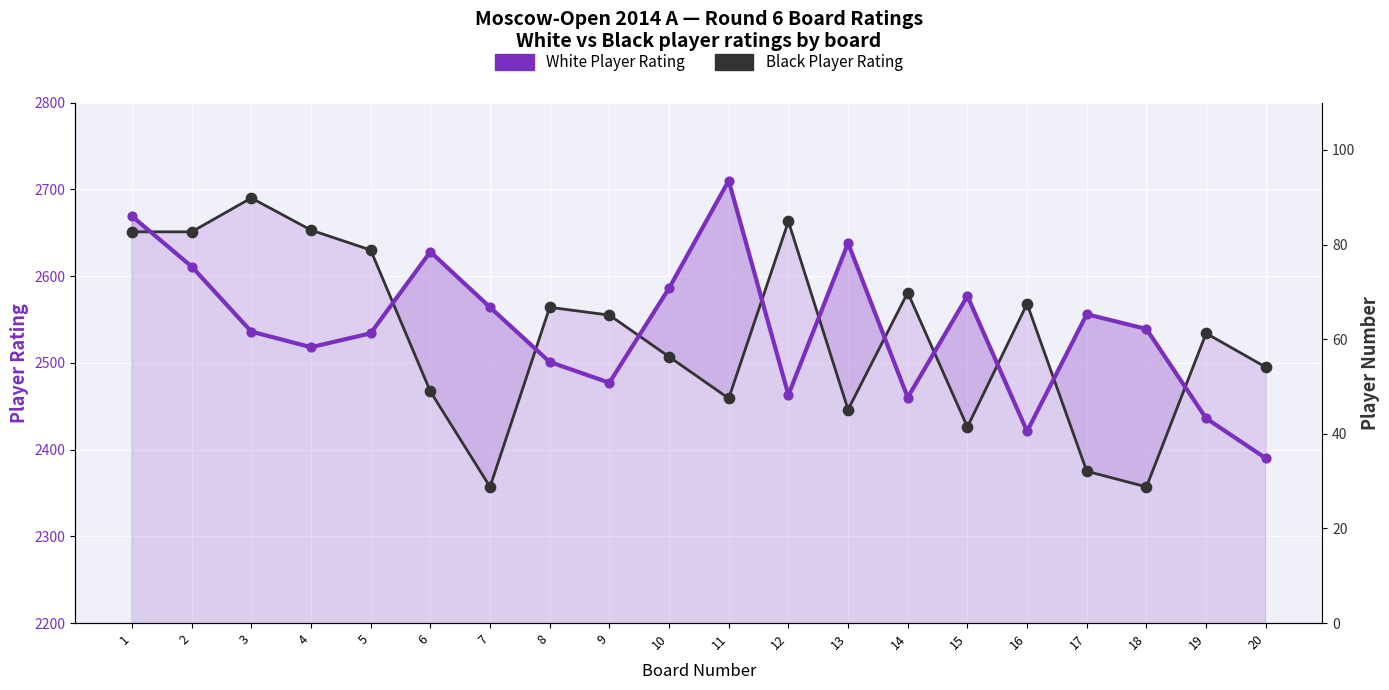

Which series has the largest total across all categories?

White Player Rating